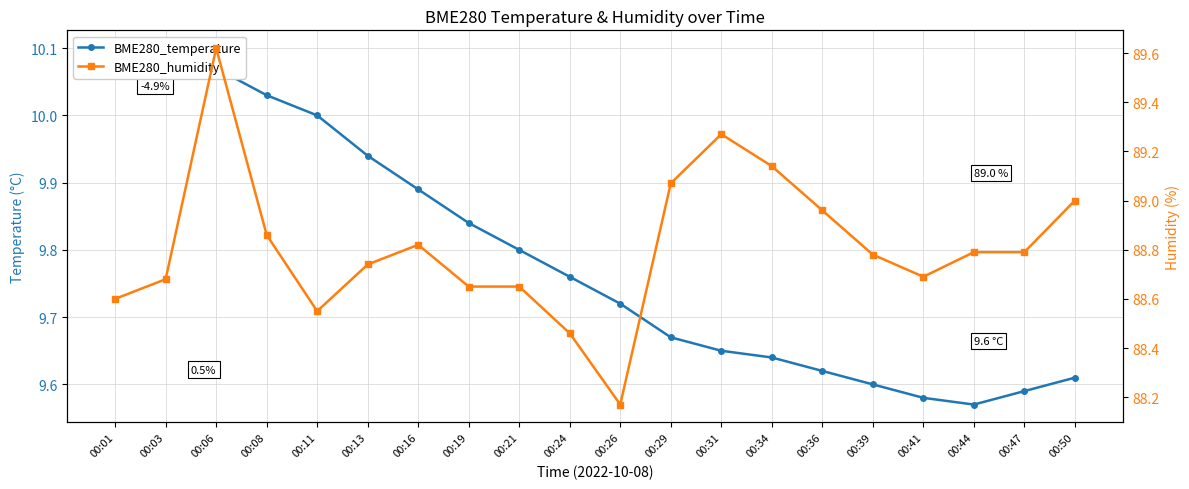

The BME280_humidity series shows 44.0 at 00:29. True or false?

False